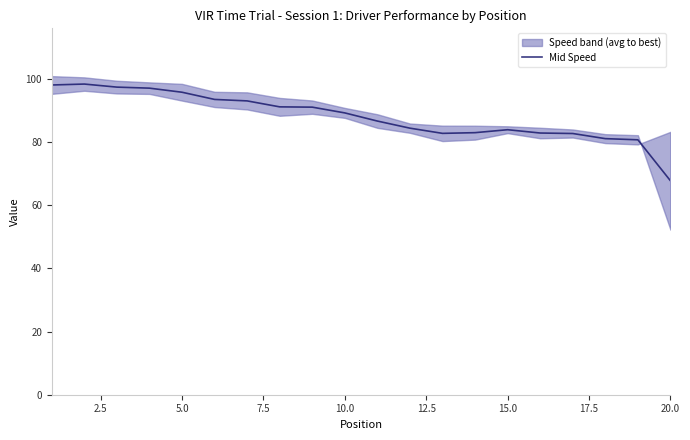

The value at 20.0 is 145.3. True or false?

False